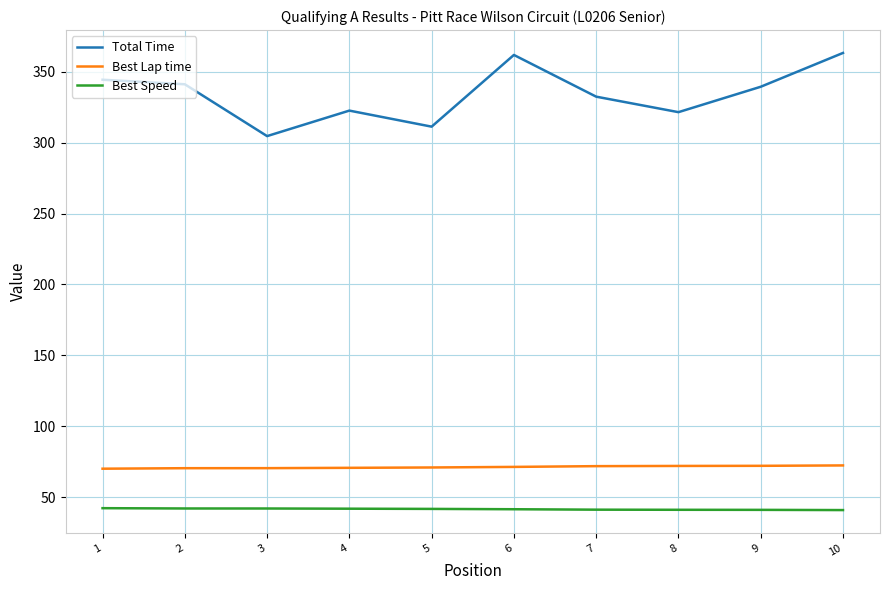

What is the difference between the Best Speed values at 9 and 7?

0.1